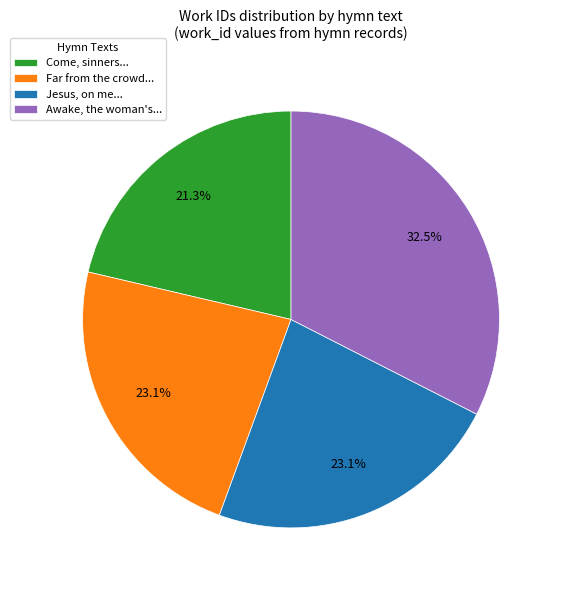

Which category has the biggest portion of the pie?

Awake, the woman's...